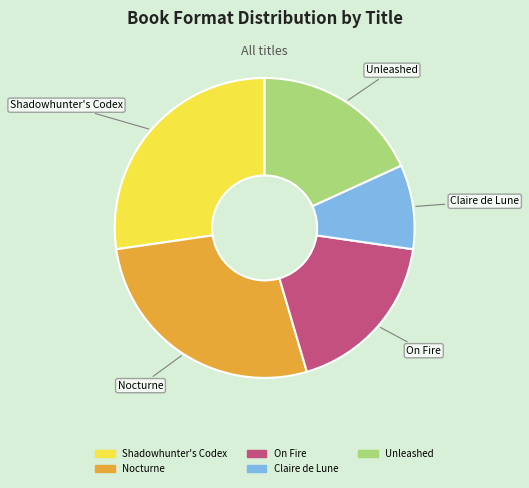

Combined, do Nocturne and Claire de Lune account for over 50%?

No